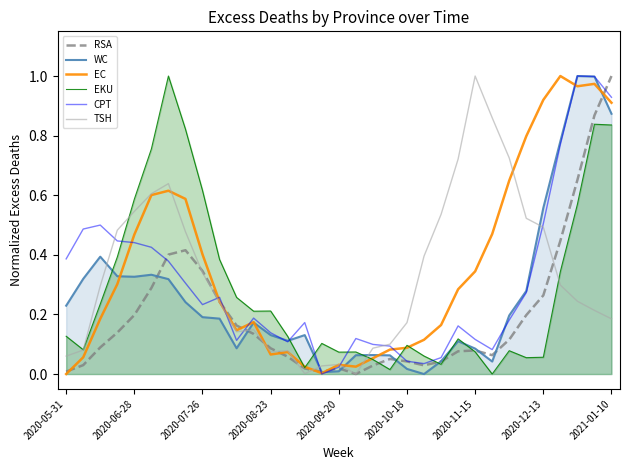

Is the value of EC at 2020-10-18 greater than the value of CPT at 22?

Yes